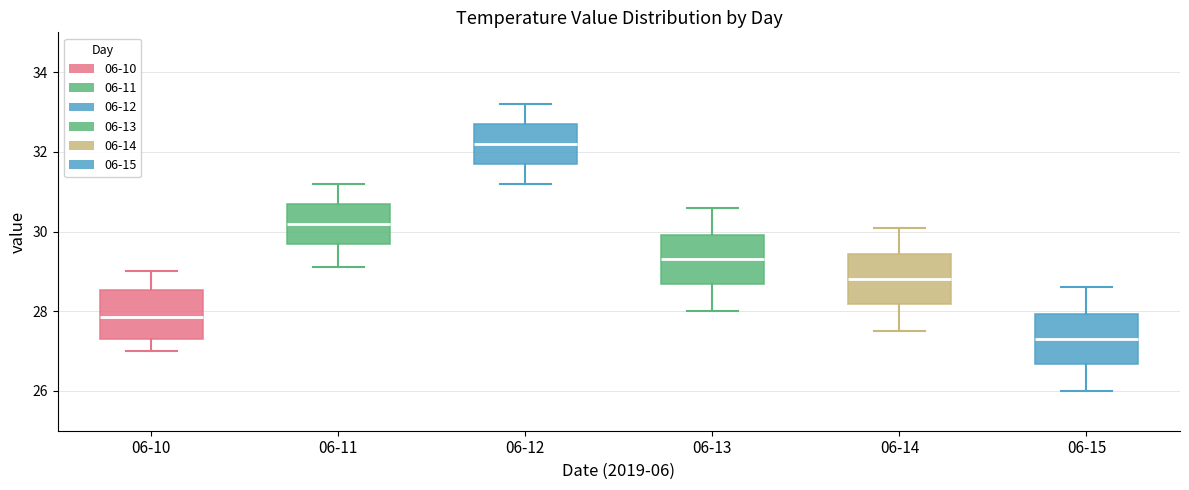

Which box's median line is the lowest?

06-15